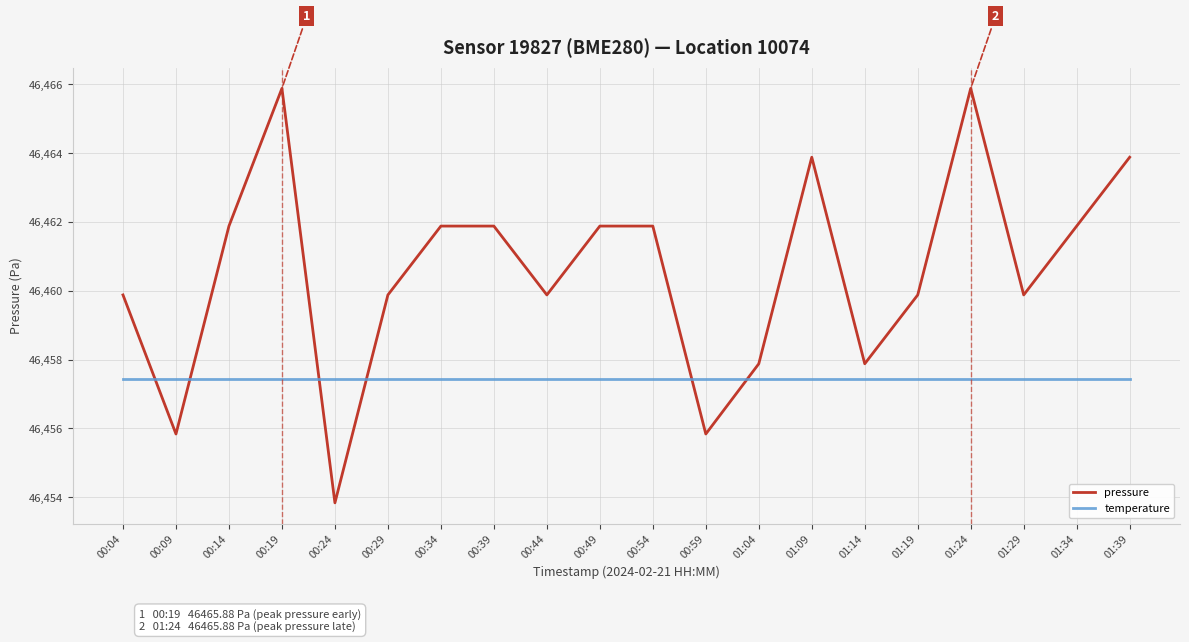

What is the minimum value shown in the chart?

46453.8